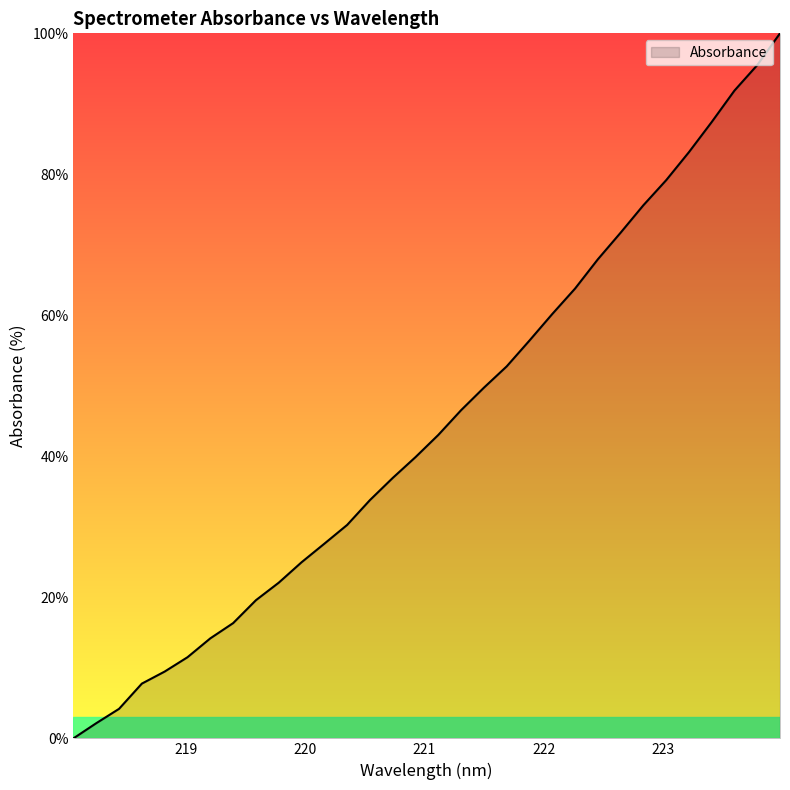

Does the chart display data point markers on the line(s)?

No